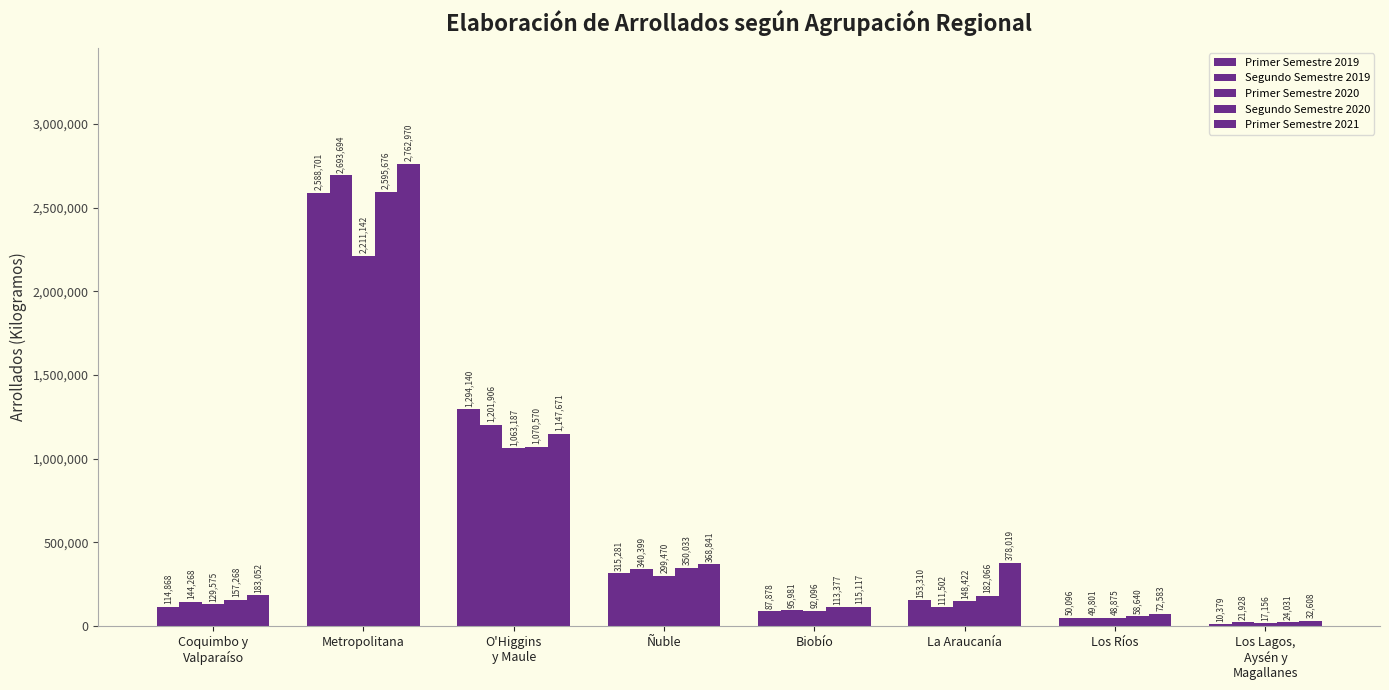

What is the spread (max minus min) of values at La Araucanía?

266517